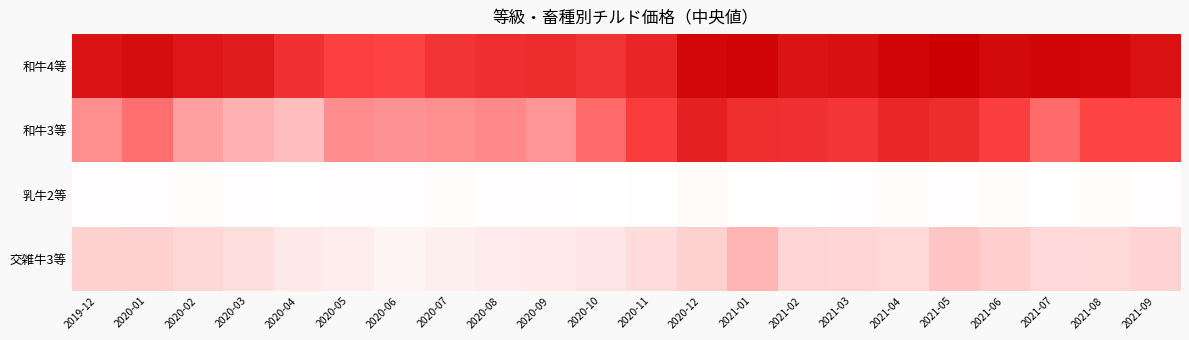

Reading left to right, what are all the values shown in this chart?

和牛4等: 2019-12=4546	2020-01=4625	2020-02=4500	2020-03=4445	2020-04=4171	2020-05=3970	2020-06=3953	2020-07=4122	2020-08=4199	2020-09=4228	2020-10=4150	2020-11=4312	2020-12=4698	2021-01=4752	2021-02=4552	2021-03=4590	2021-04=4712	2021-05=4805	2021-06=4665	2021-07=4709	2021-08=4694	2021-09=4573
和牛3等: 2019-12=3455	2020-01=3655	2020-02=3344	2020-03=3234	2020-04=3160	2020-05=3461	2020-06=3435	2020-07=3456	2020-08=3495	2020-09=3410	2020-10=3672	2020-11=4047	2020-12=4396	2021-01=4213	2021-02=4190	2021-03=4119	2021-04=4304	2021-05=4223	2021-06=4002	2021-07=3691	2021-08=3942	2021-09=3941
乳牛2等: 2019-12=2217	2020-01=2212	2020-02=2231	2020-03=2222	2020-04=2203	2020-05=2211	2020-06=2224	2020-07=2244	2020-08=2230	2020-09=2211	2020-10=2190	2020-11=2204	2020-12=2255	2021-01=2202	2021-02=2210	2021-03=2213	2021-04=2233	2021-05=2215	2021-06=2249	2021-07=2206	2021-08=2241	2021-09=2211
交雑牛3等: 2019-12=2960	2020-01=2995	2020-02=2865	2020-03=2742	2020-04=2586	2020-05=2497	2020-06=2376	2020-07=2453	2020-08=2536	2020-09=2565	2020-10=2630	2020-11=2790	2020-12=2981	2021-01=3218	2021-02=2925	2021-03=2914	2021-04=2852	2021-05=3100	2021-06=2998	2021-07=2840	2021-08=2851	2021-09=2930